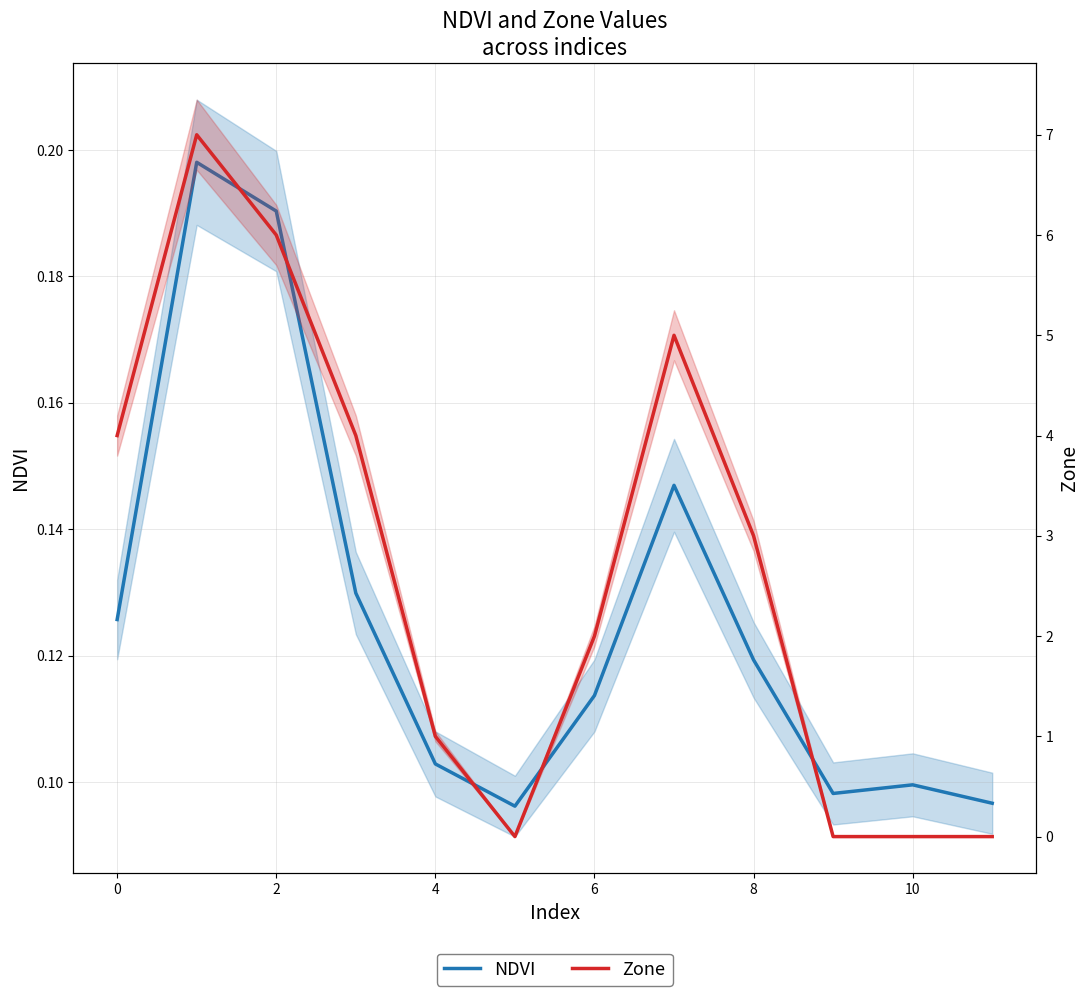

True or false: Zone has more than 1 interior local peaks.

True